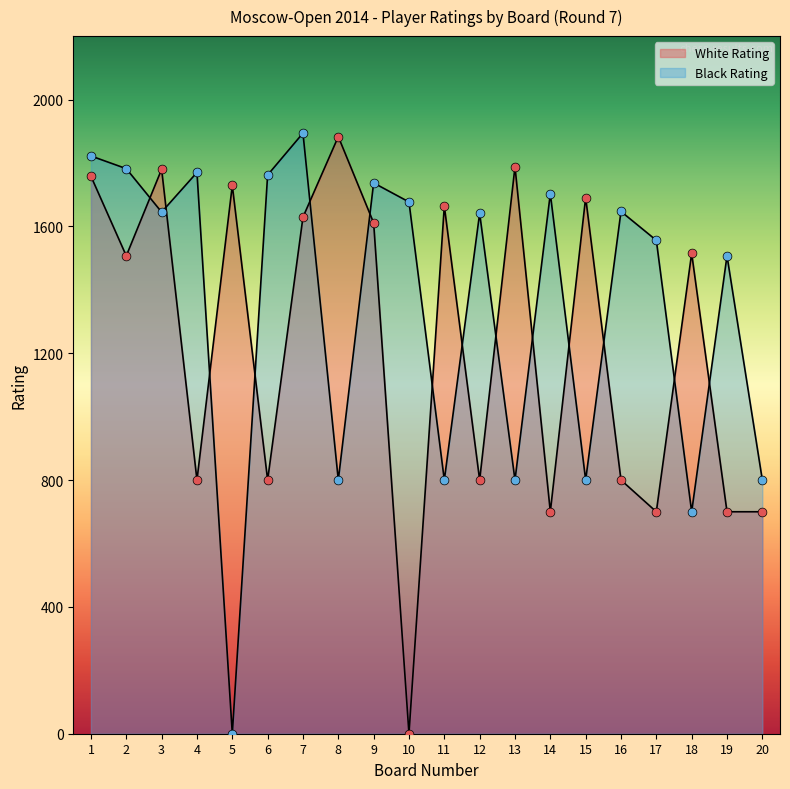

Which series reaches the maximum Y coordinate?

Black Rating